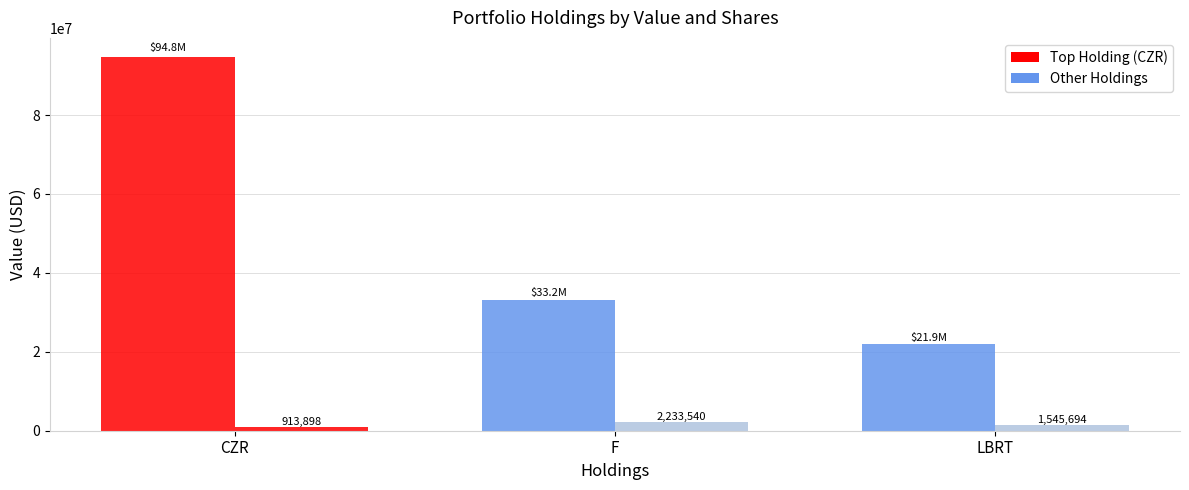

How many groups of bars are there?

3